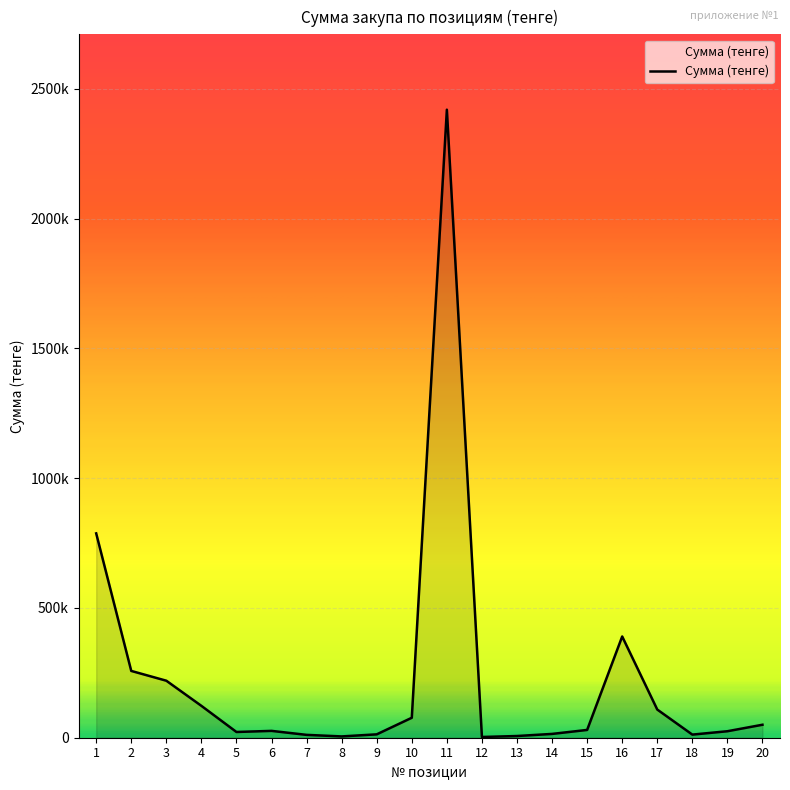

What is the difference between the values at 17 and 16?

281500.0